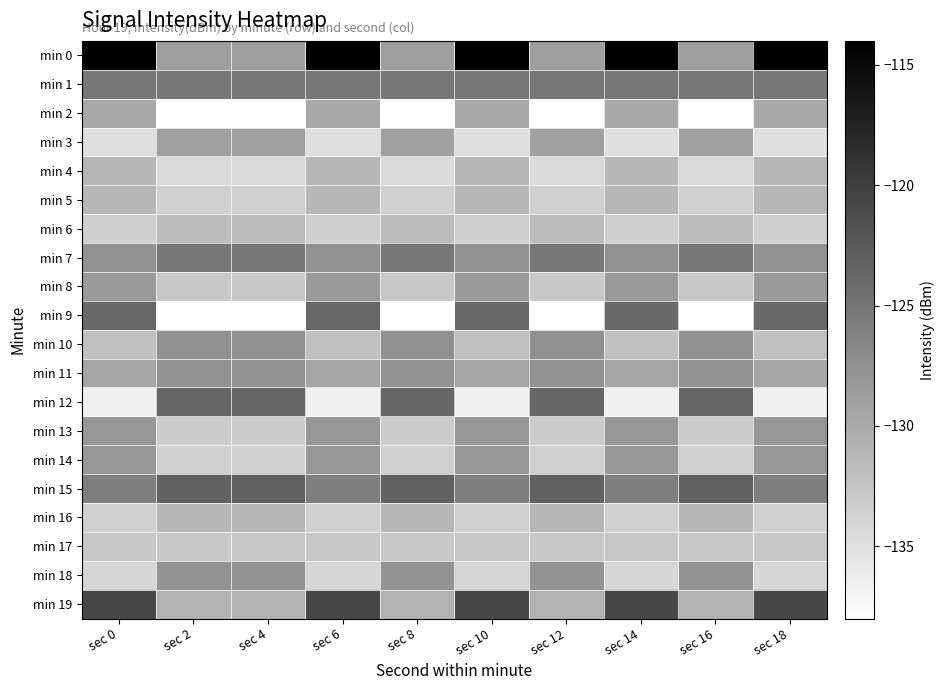

Between sec 0 and sec 16, which is larger?

sec 0